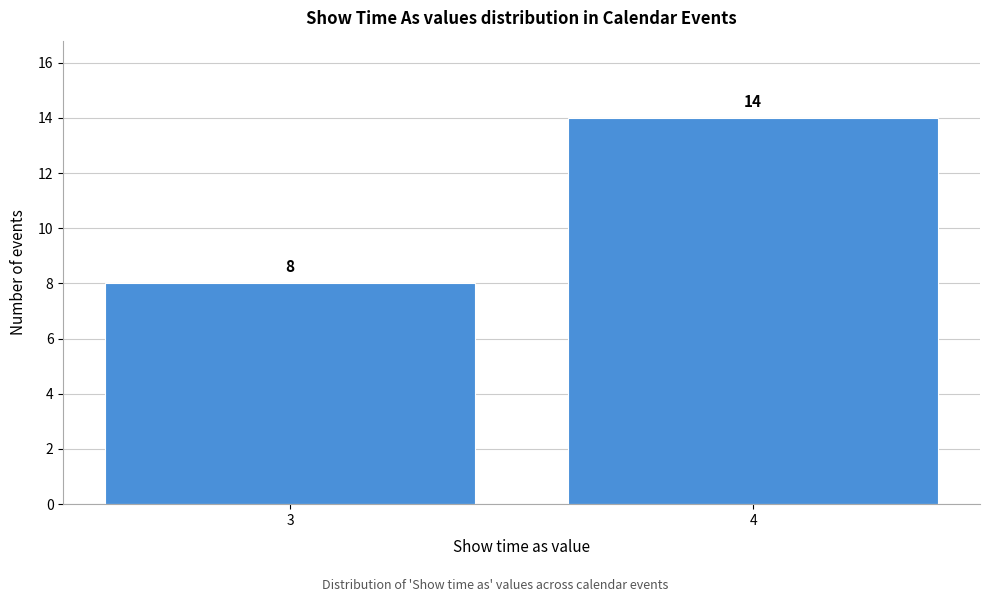

Reading left to right, what are all the values shown in this chart?

3=8	4=14